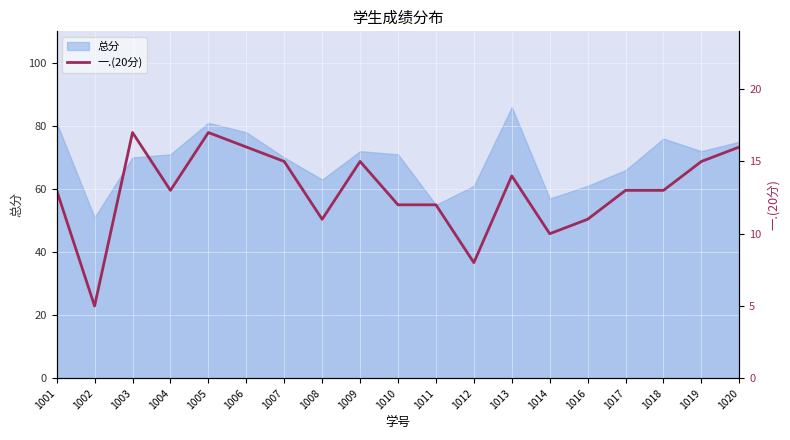

Where is the first local minimum?

1002